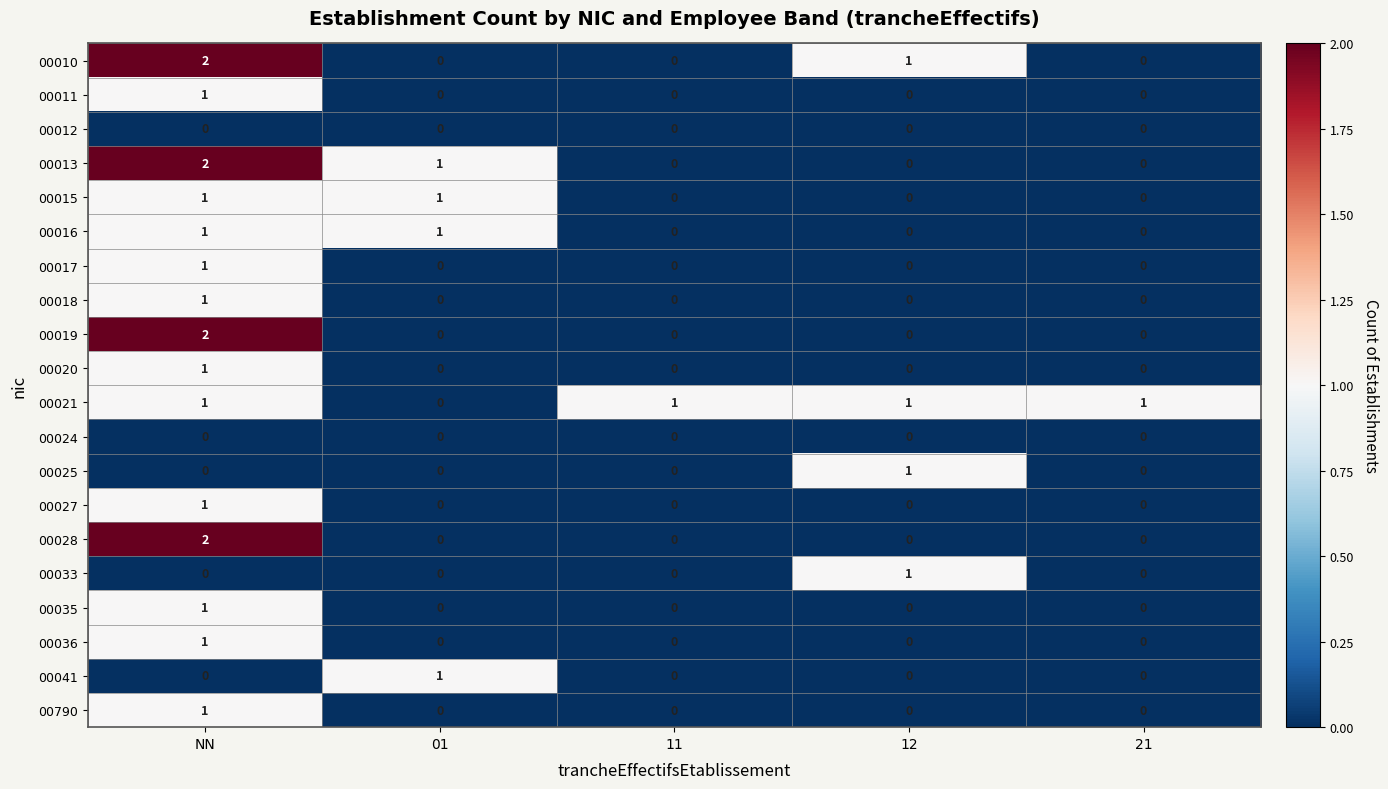

At which category is the sum across all series the highest?

NN